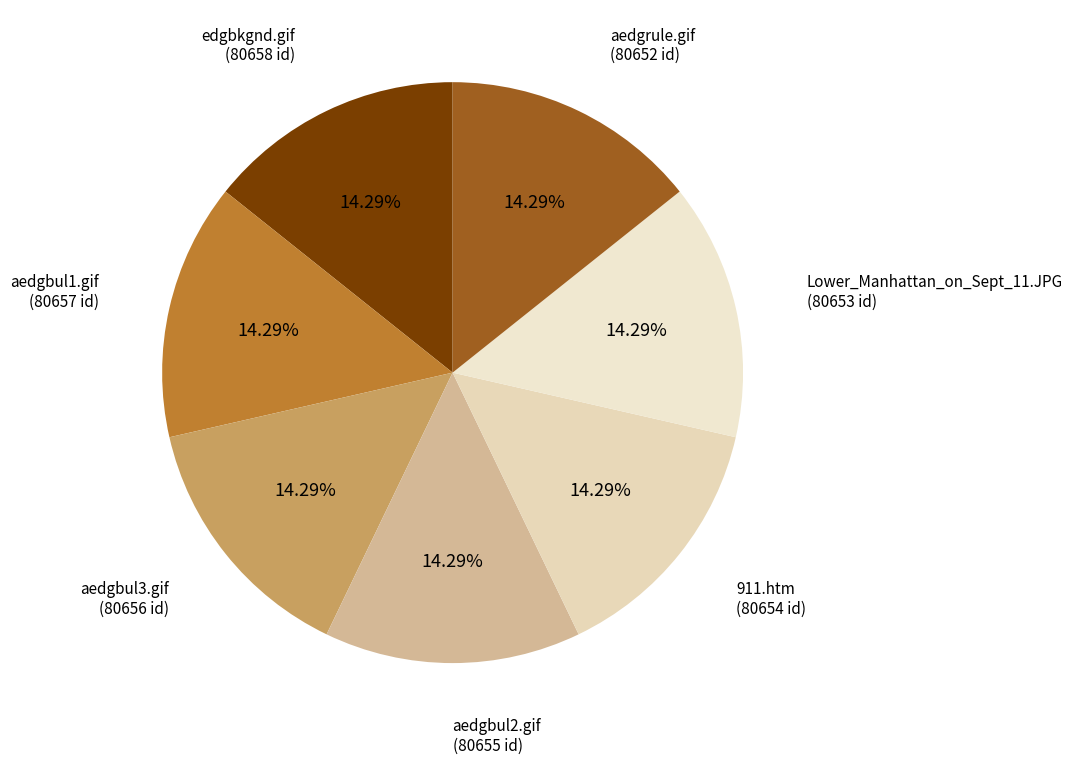

What percentage do Lower_Manhattan_on_Sept_11.JPG and aedgbul1.gif together represent?

28.6%